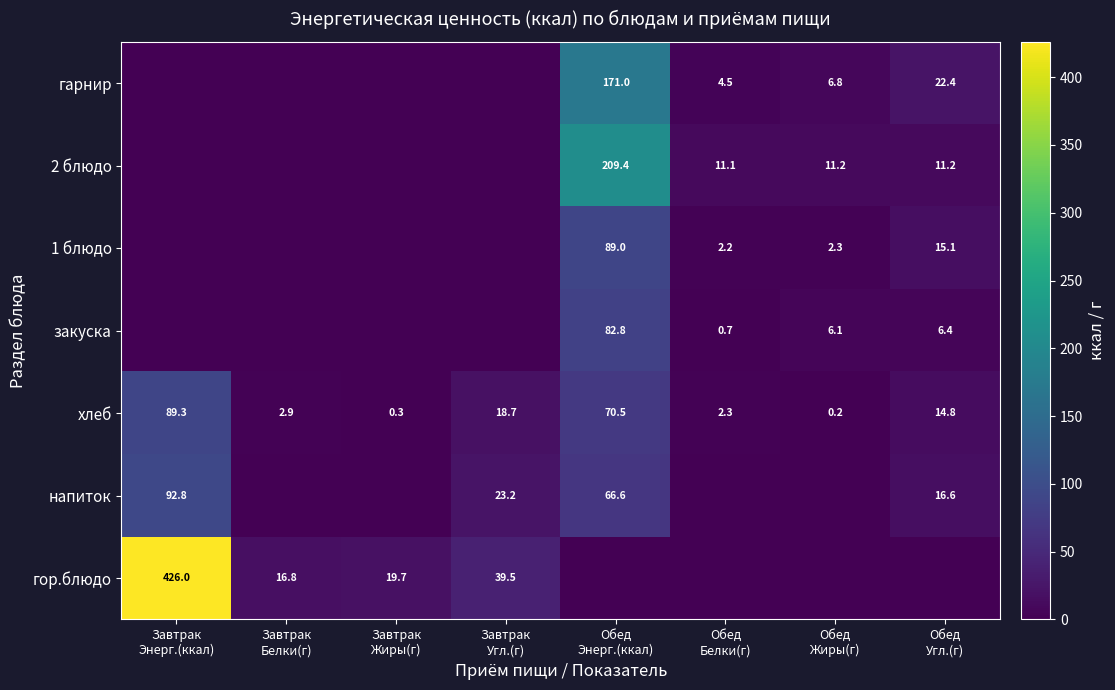

List the series in order of their peak value, highest first.

гор.блюдо, 2 блюдо, гарнир, напиток, хлеб, 1 блюдо, закуска